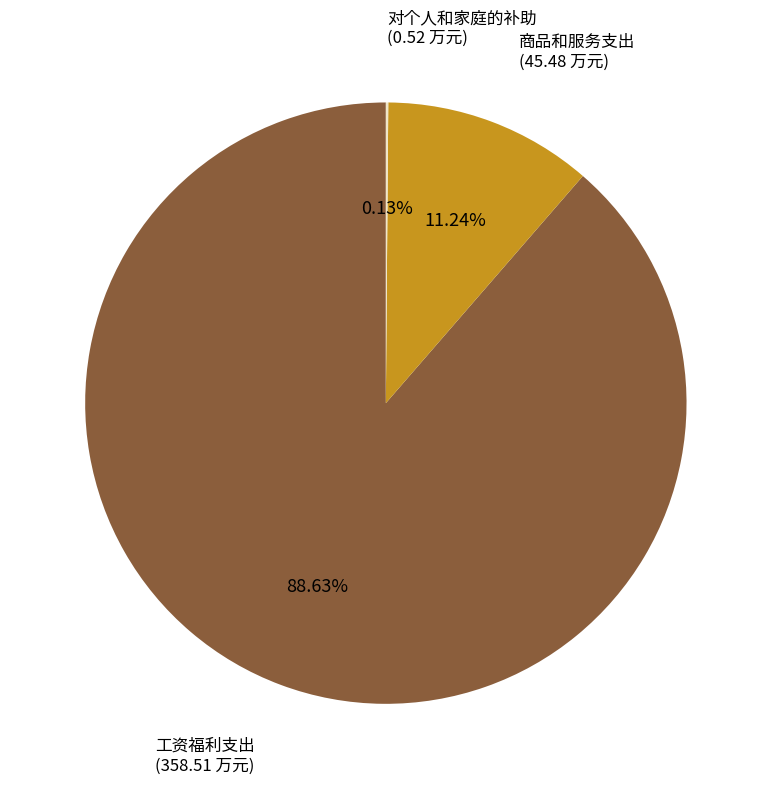

Does any single category account for the majority?

Yes